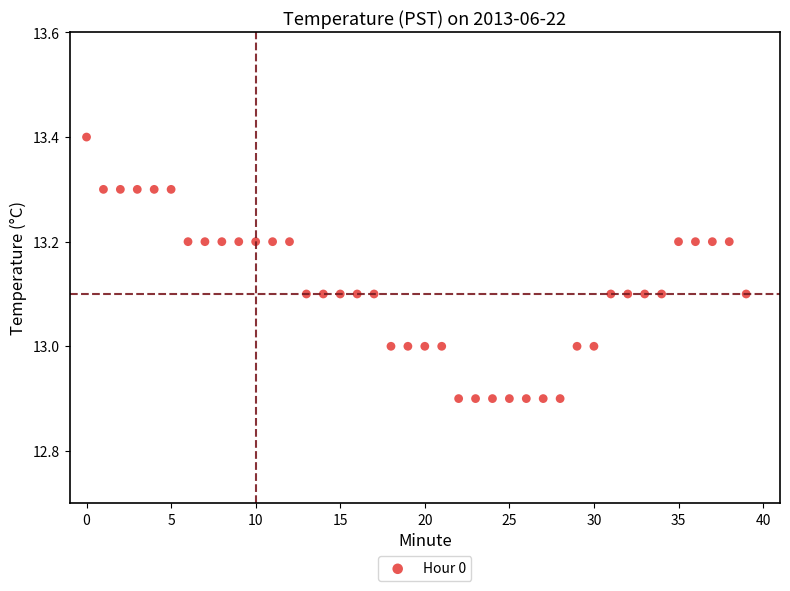

What is the range of Y values (max minus min)?

0.5